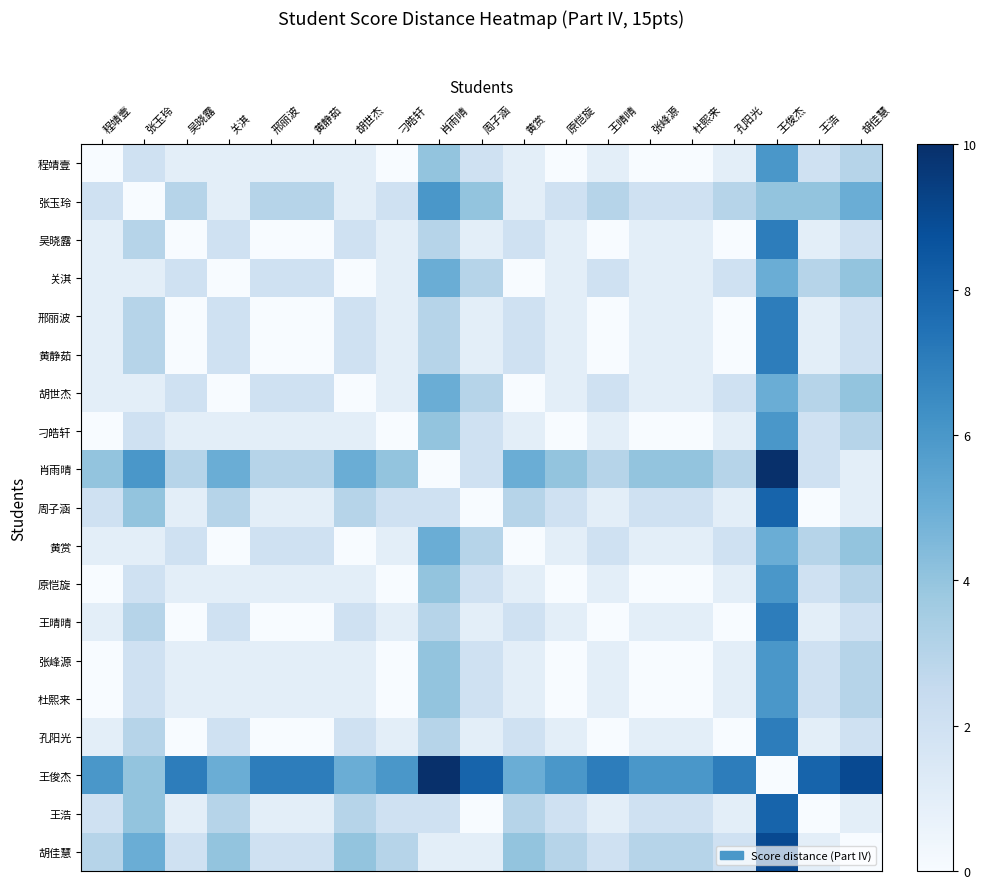

List the series in order of their peak value, highest first.

肖雨晴, 王俊杰, 胡佳慧, 周子涵, 王浩, 吴晓露, 邢丽波, 黄静茹, 王晴晴, 孔阳光, 程靖壹, 张玉玲, 刁皓轩, 原恺旋, 张峰源, 杜熙来, 关淇, 胡世杰, 黄赏